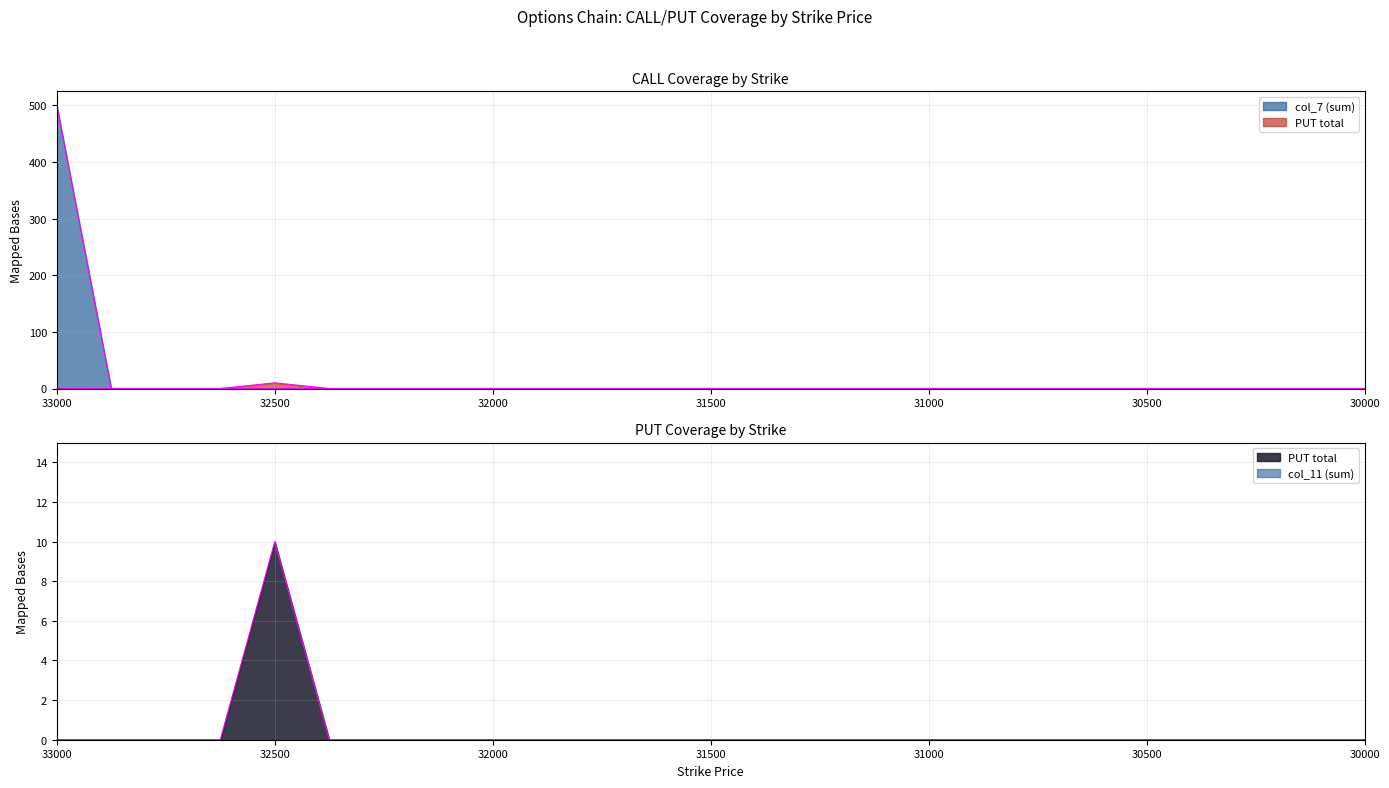

Is it true that PUT total equals 0 at 32875?

True